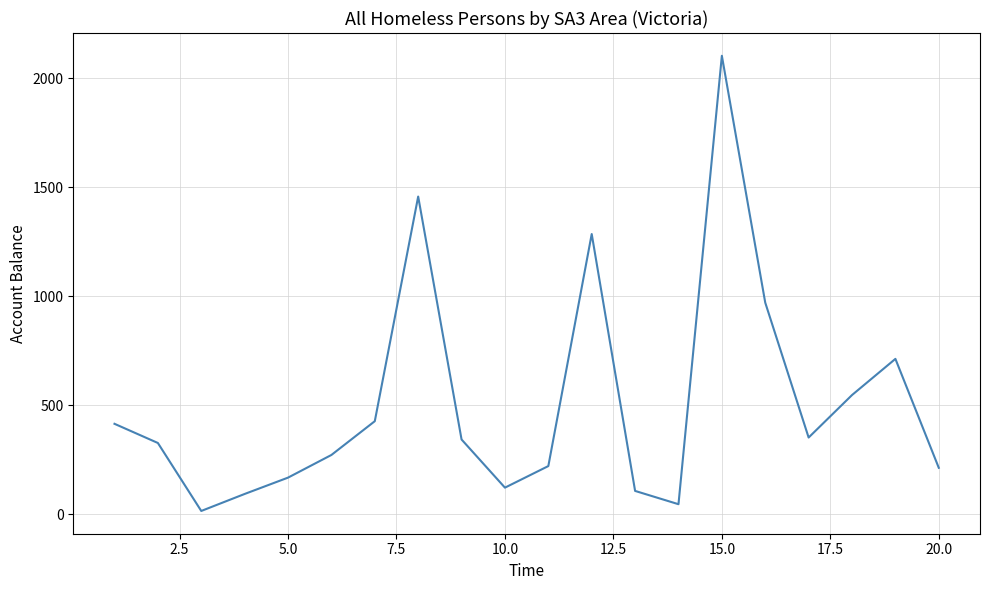

What is the difference between the maximum and minimum values?

2089